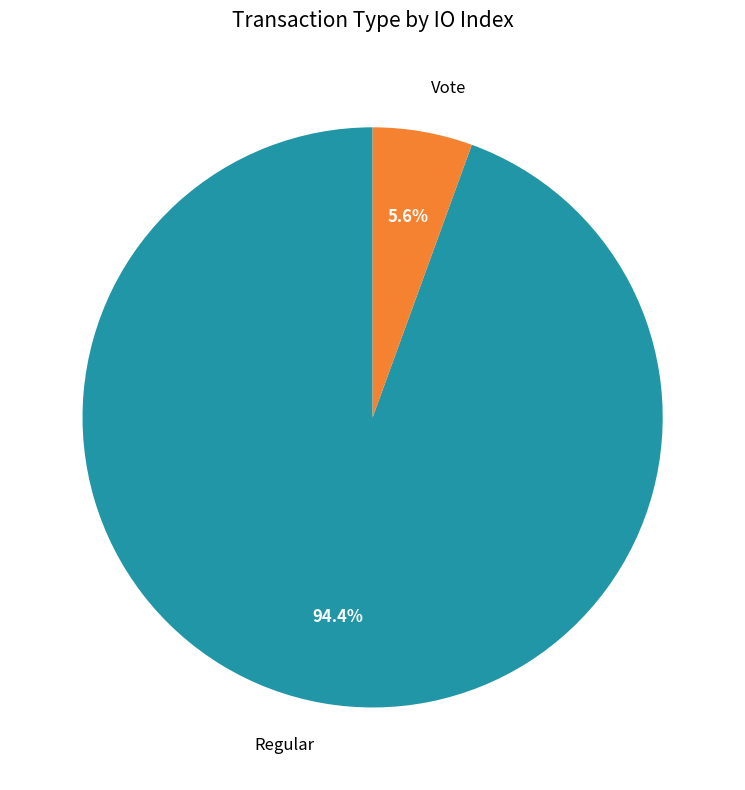

Which category has the smallest portion of the pie?

Vote